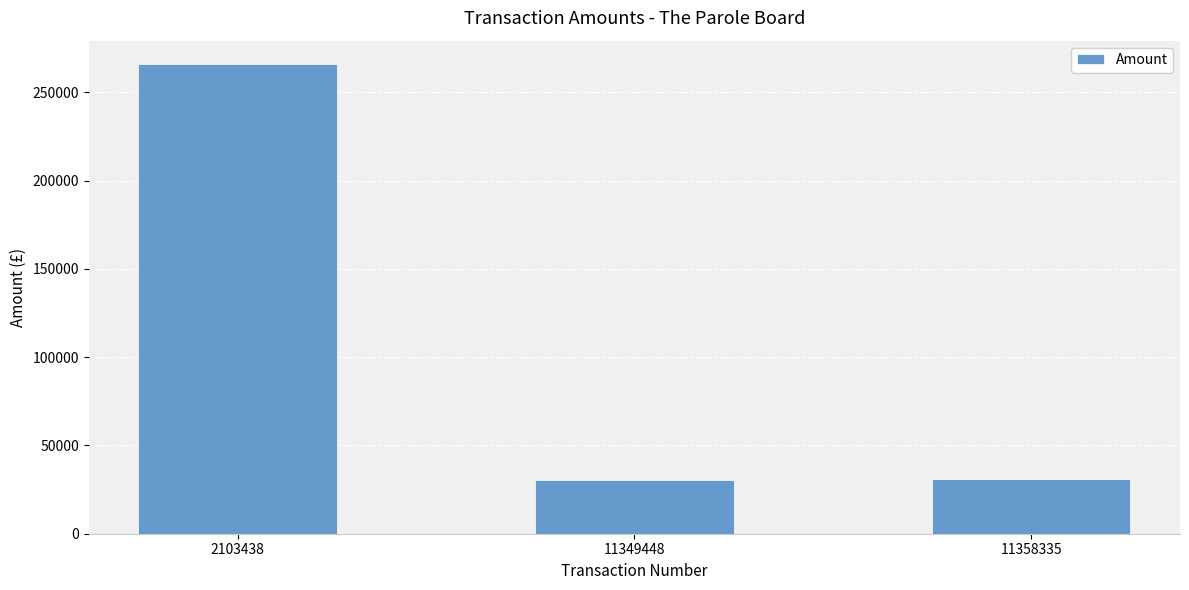

What is the minimum value shown in the chart?

30332.1